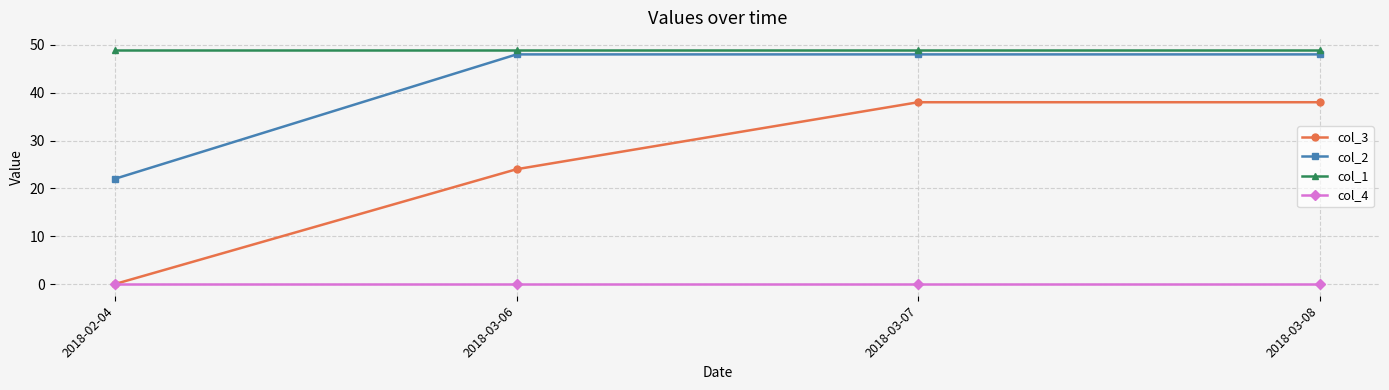

Which series has the largest range (max minus min)?

col_3